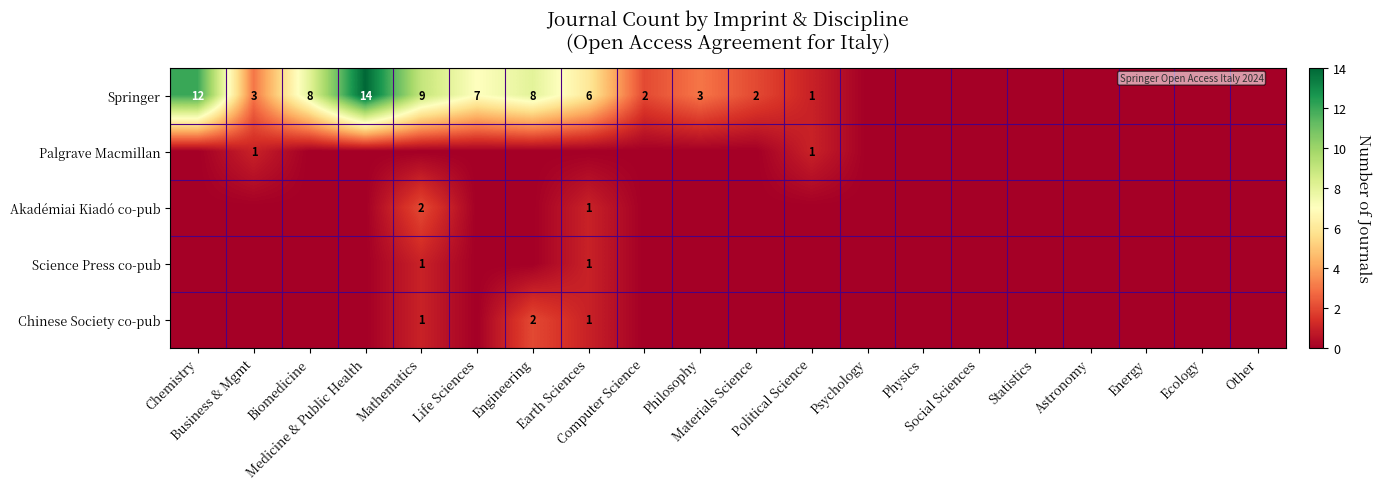

At which label is Palgrave Macmillan closest to 0?

Chemistry